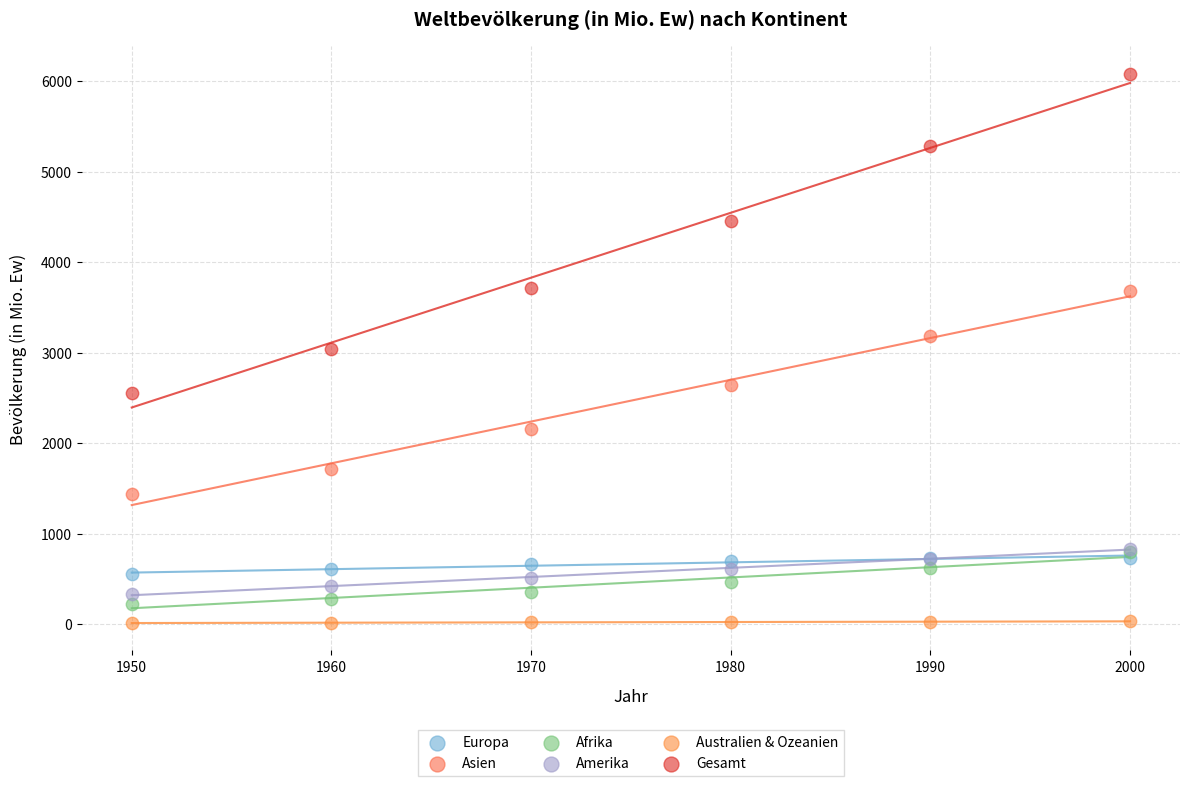

What are all the series names shown in the legend?

Europa, Asien, Afrika, Amerika, Australien & Ozeanien, Gesamt